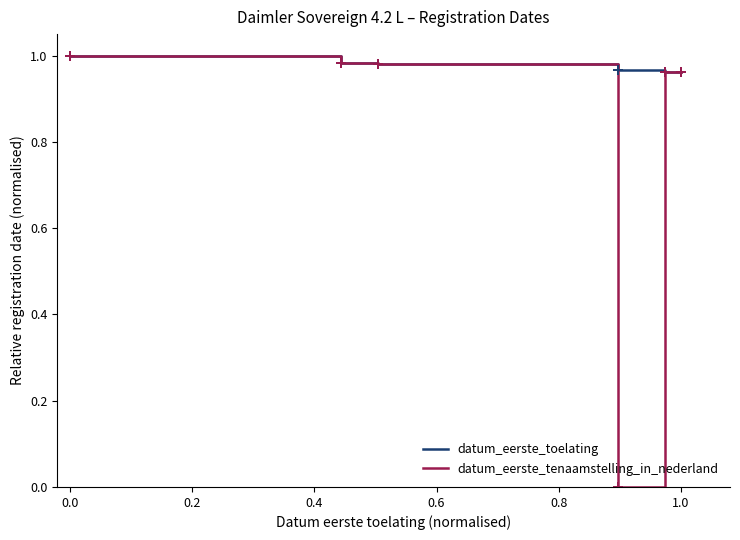

Which series has the largest total across all categories?

datum_eerste_toelating